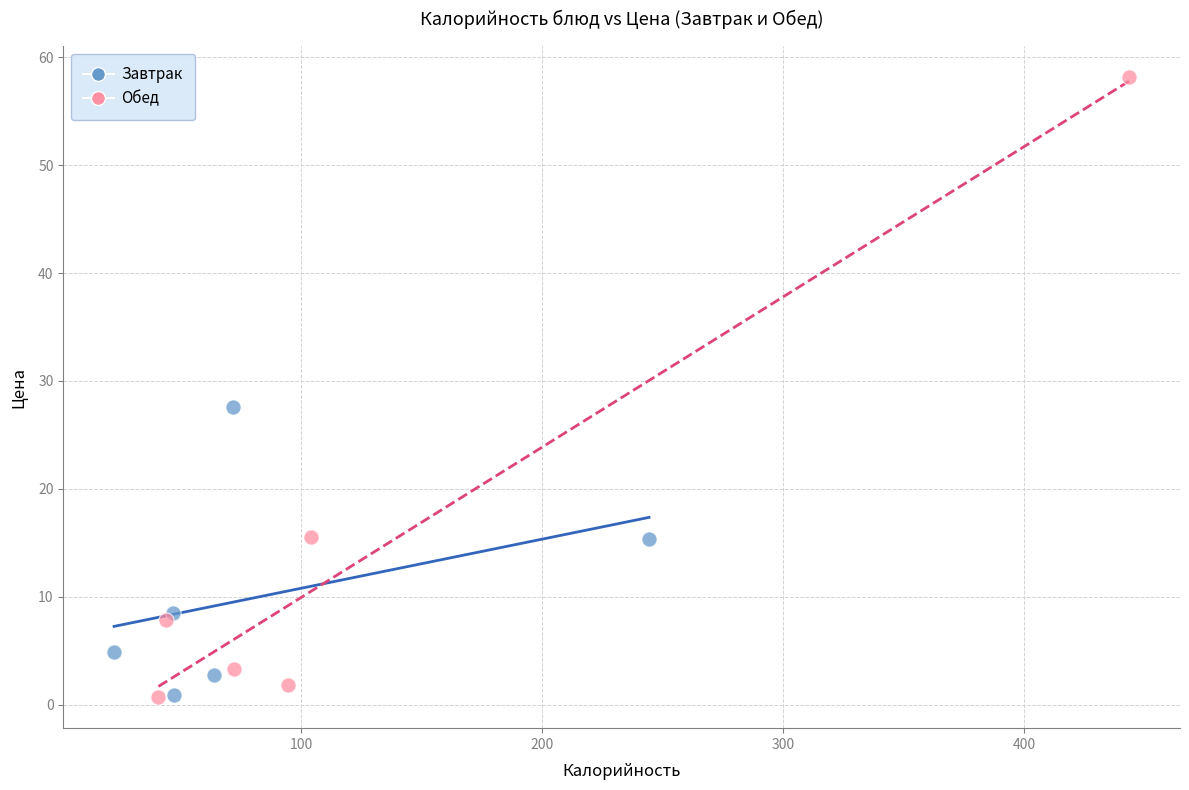

Which series has the largest Y range (max minus min)?

Обед